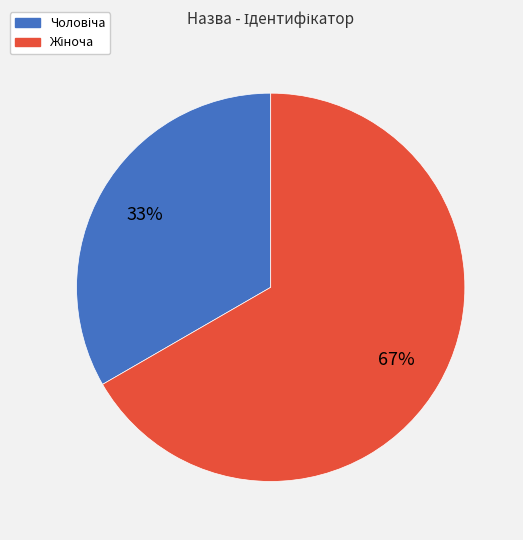

How many segments does this pie chart have?

2